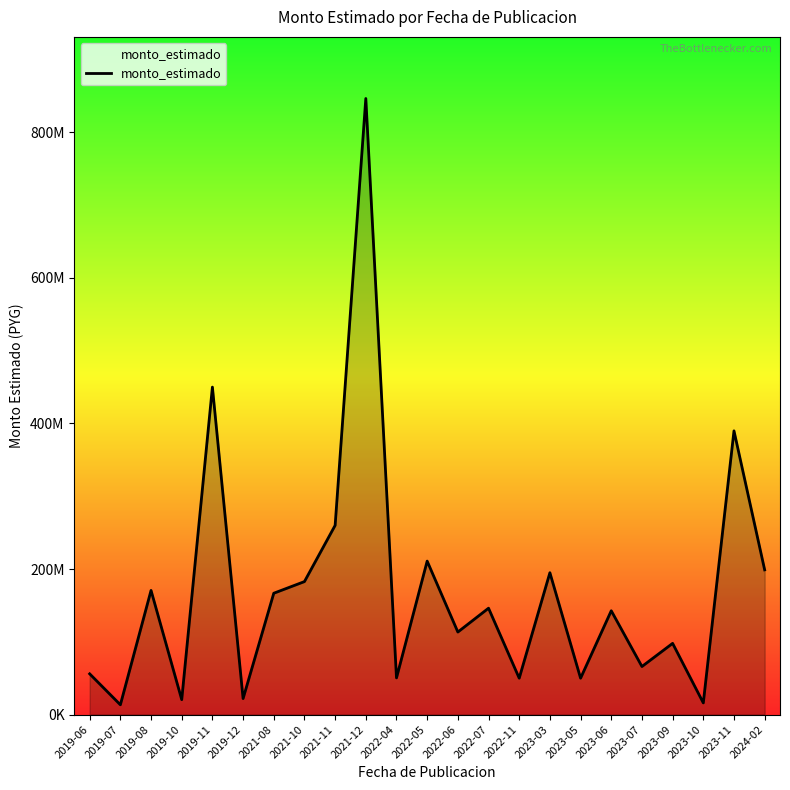

Where does the data first go above 142662603?

2019-08